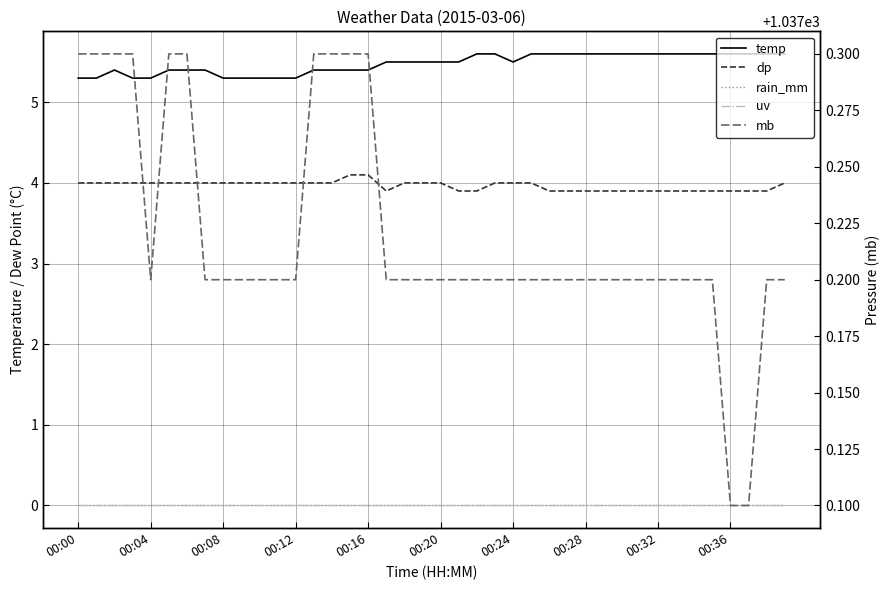

What is the difference between the highest and lowest values at 19?

1037.2